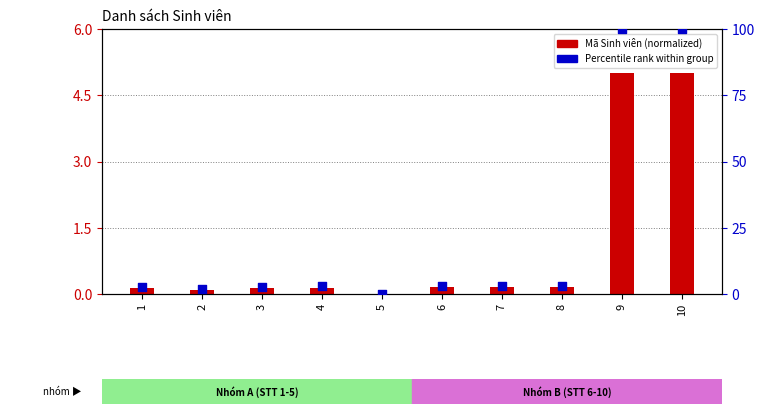

Which series has the largest total across all categories?

Percentile rank within group